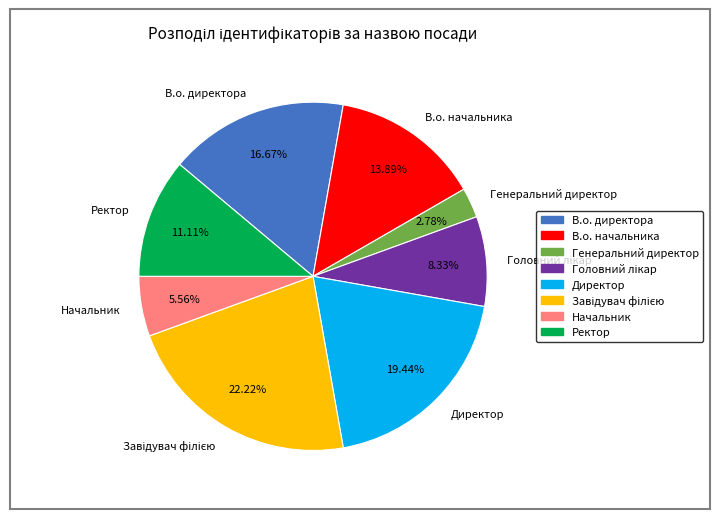

What is the ratio of the value at В.о. директора to the value at Начальник?

3.0